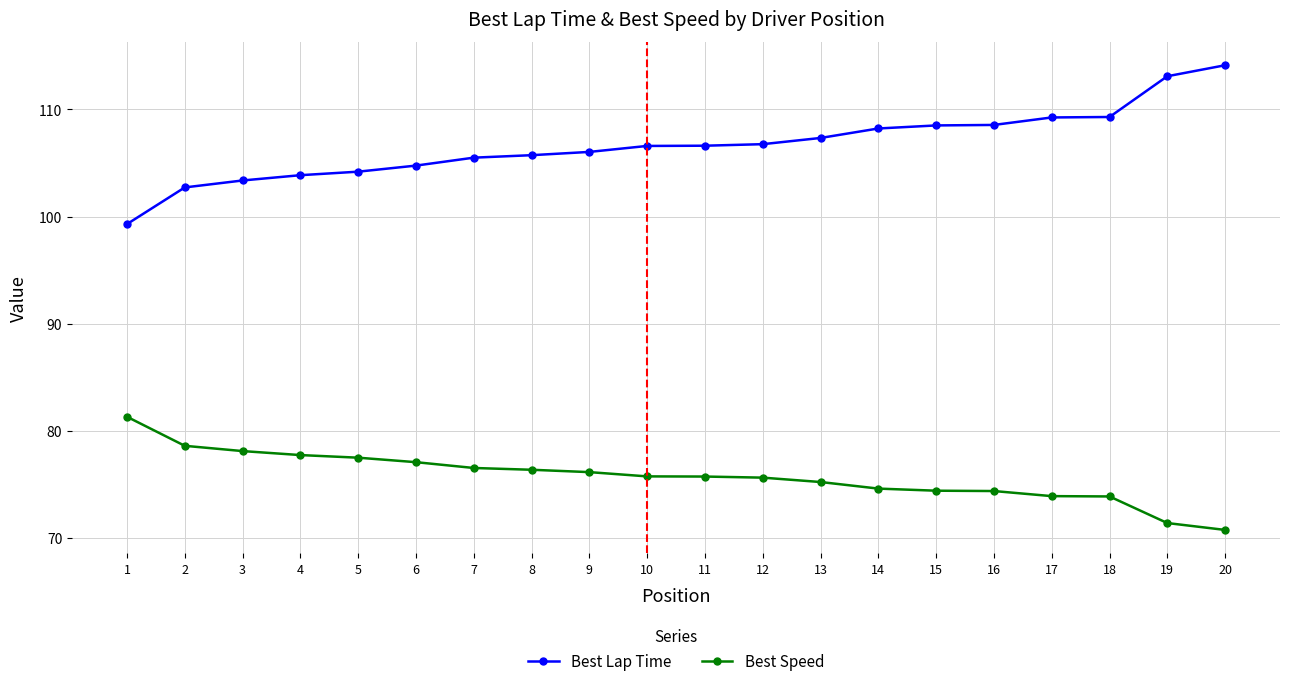

At how many categories does at least one series exceed 92?

20